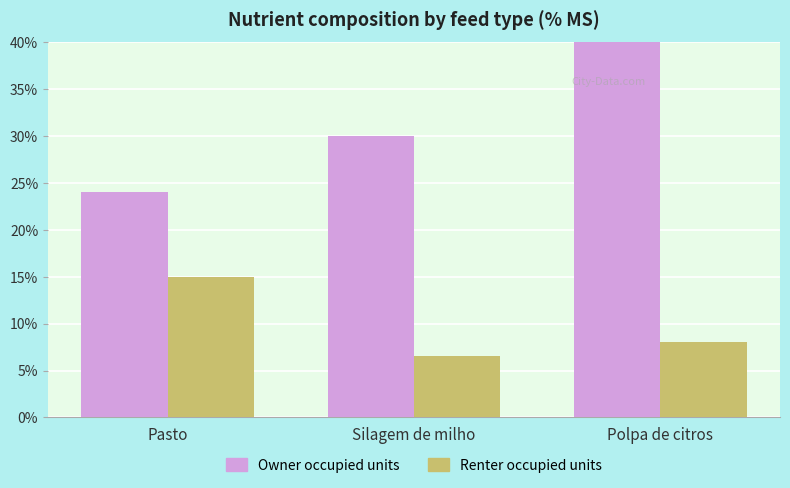

List the series in order of their overall mean, highest first.

Owner occupied units, Renter occupied units